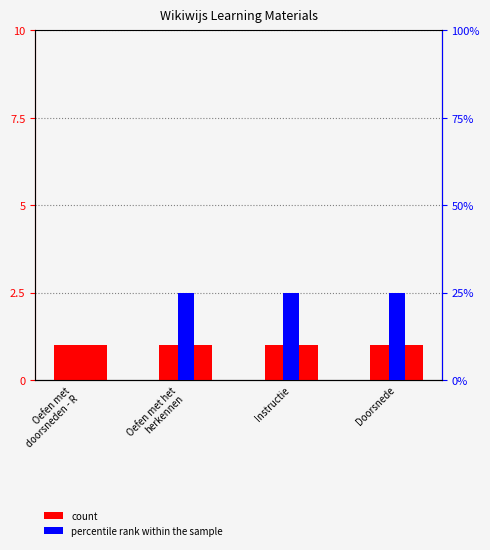

What is the approximate value of count at Oefen met
doorsneden - R?

1